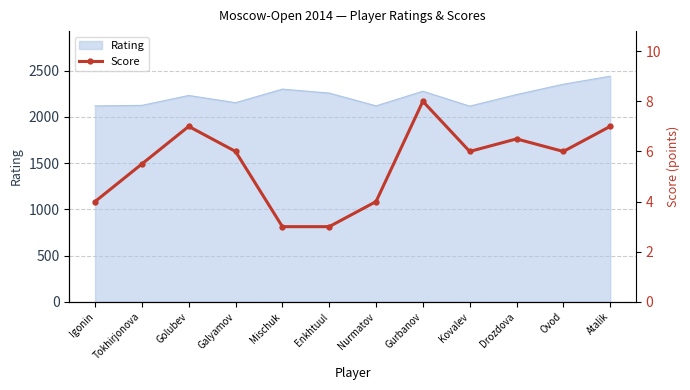

What is the value of the 10th point from the left?

6.5